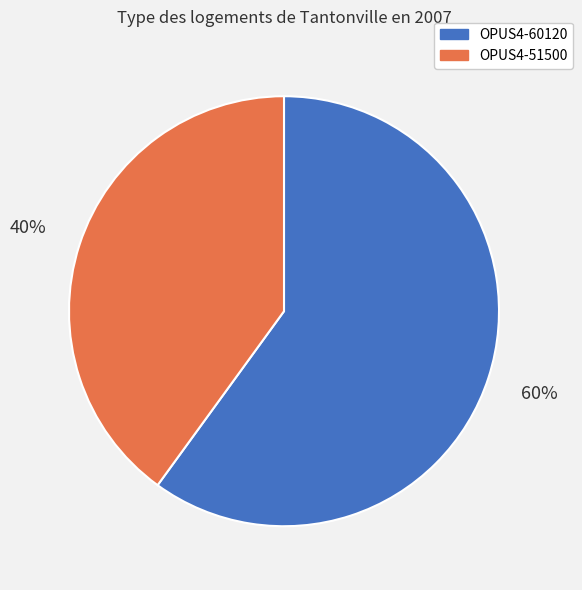

Is the sum of OPUS4-60120 and OPUS4-51500 greater than half?

Yes